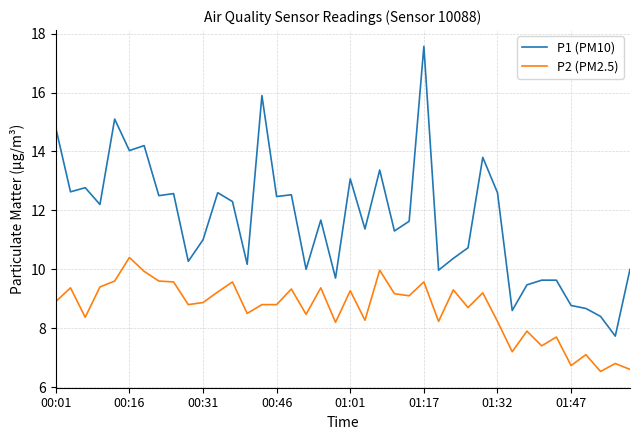

Which series has the largest total across all categories?

P1 (PM10)